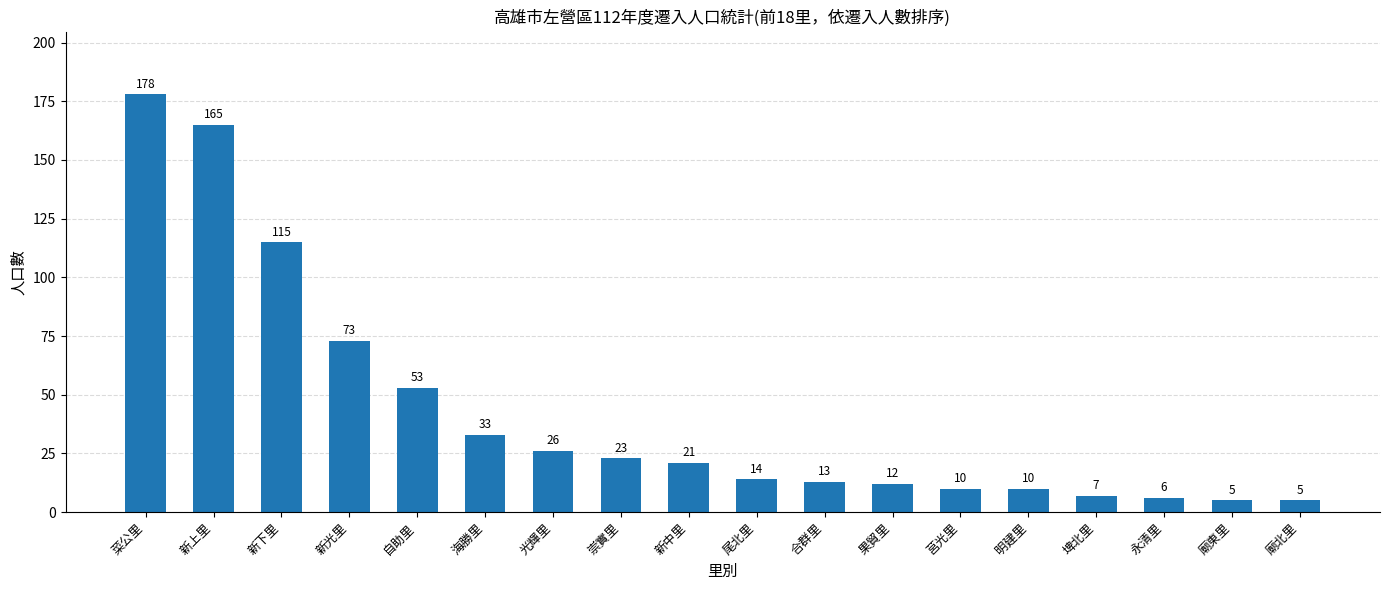

Which category has the highest value across all series?

菜公里